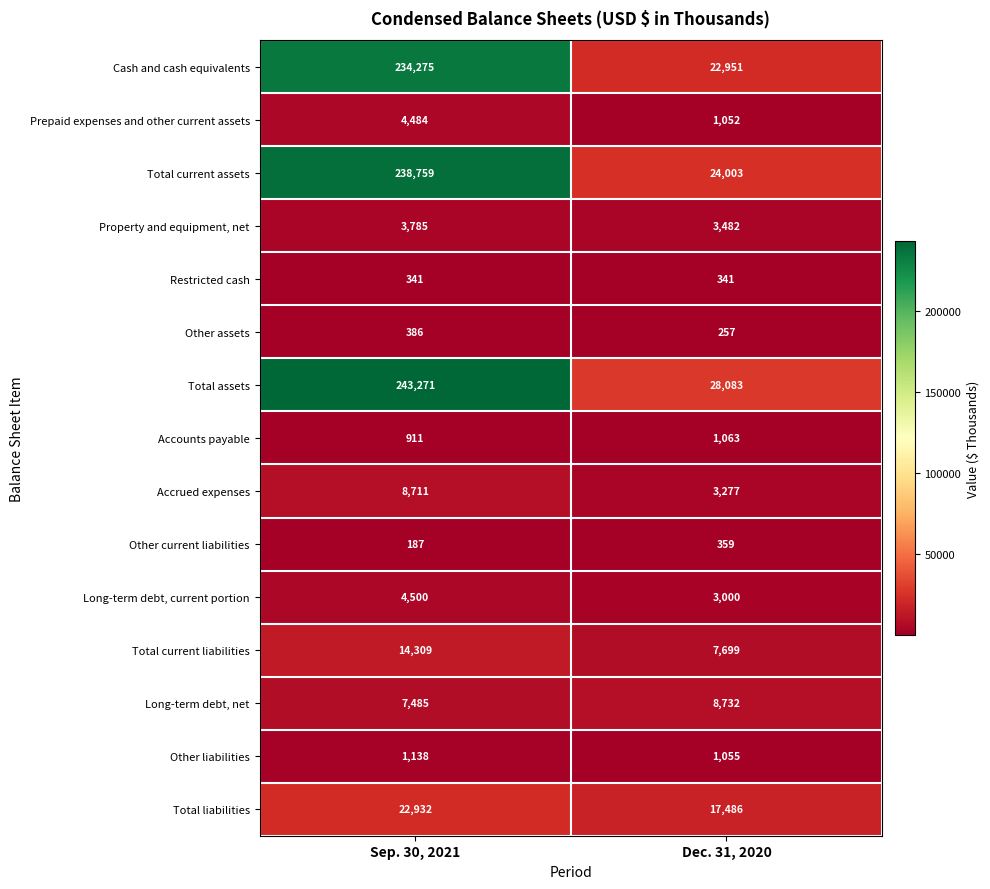

What is the difference between the maximum and minimum values in the Long-term debt, net series?

1247